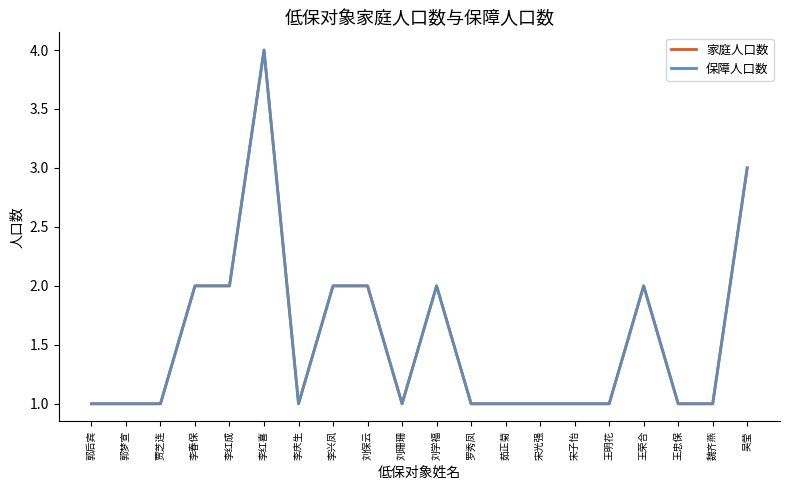

What are all the series names shown in the legend?

家庭人口数, 保障人口数